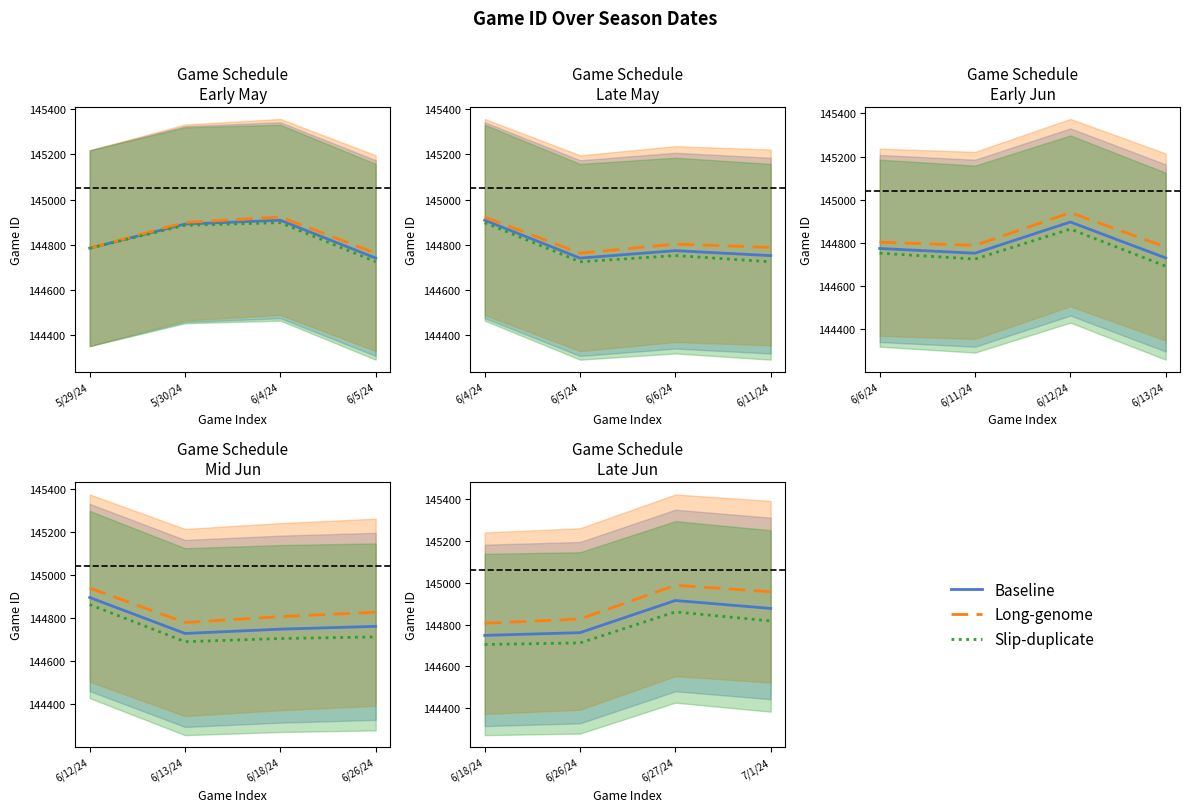

The value of Baseline at 6/27/24 is 144916.0. True or false?

True